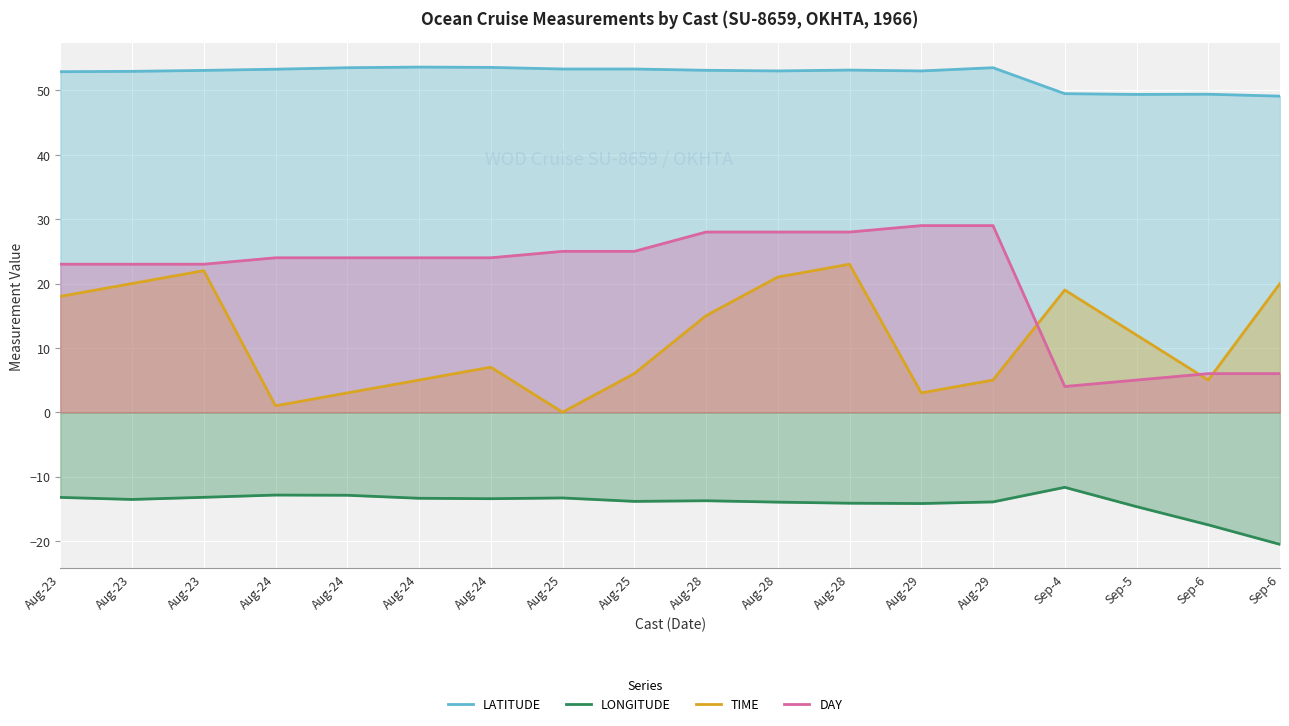

The value of LONGITUDE at Aug-24 is -22.2. True or false?

False